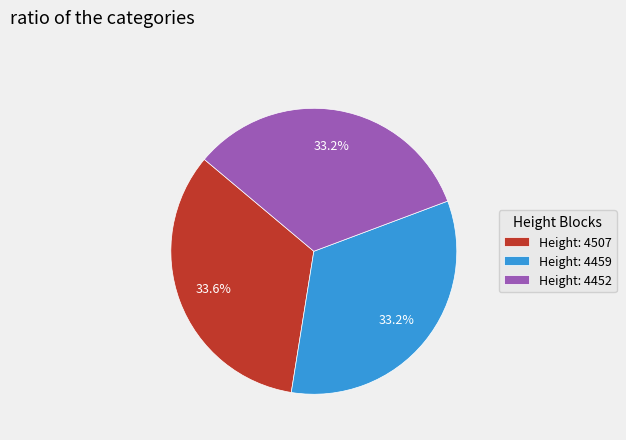

How many slices are in this pie chart?

3